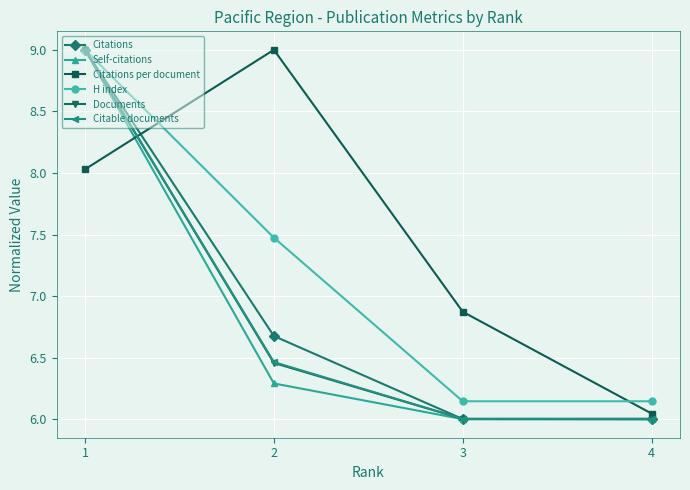

True or false: Self-citations has more than 1 points higher than both neighbors.

False